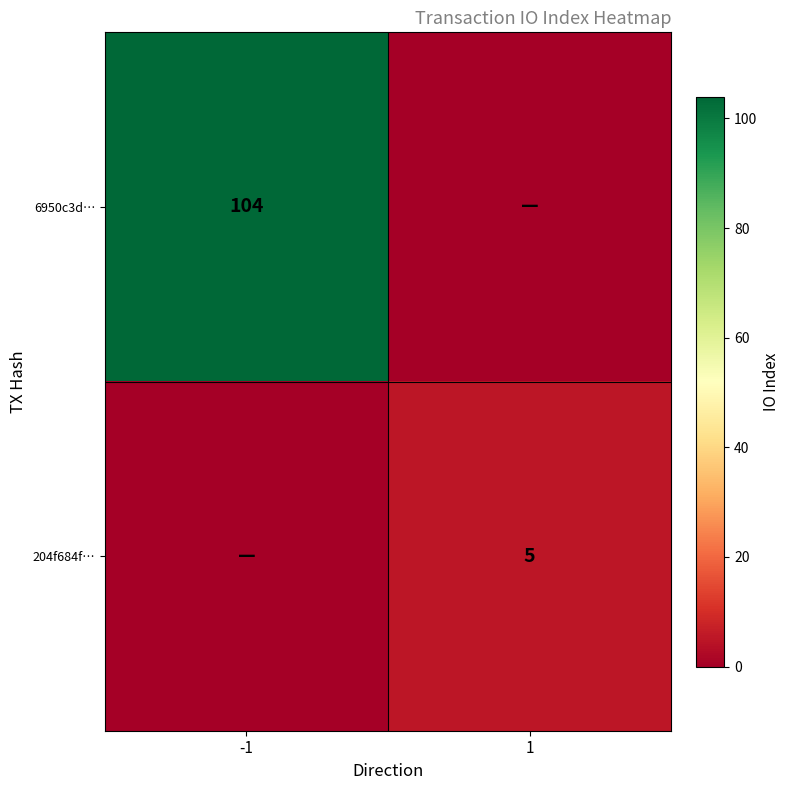

Is it true that 204f684f… equals 5 at 1?

True